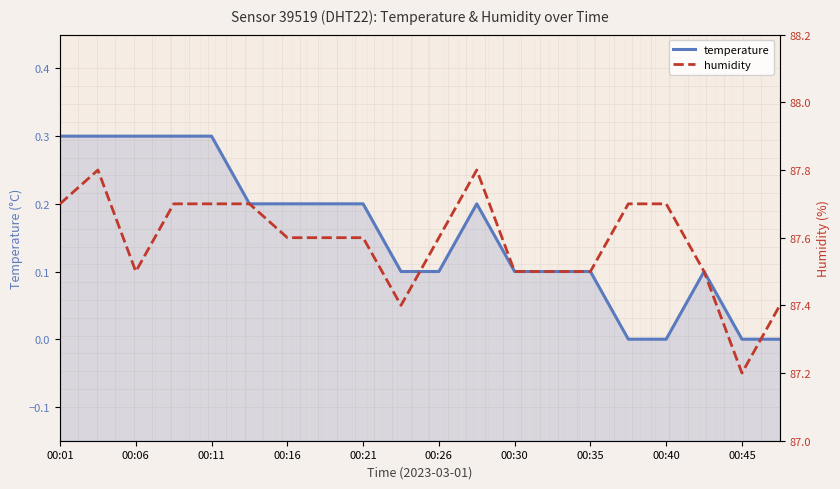

The humidity series shows 135.7 at 00:45. True or false?

False